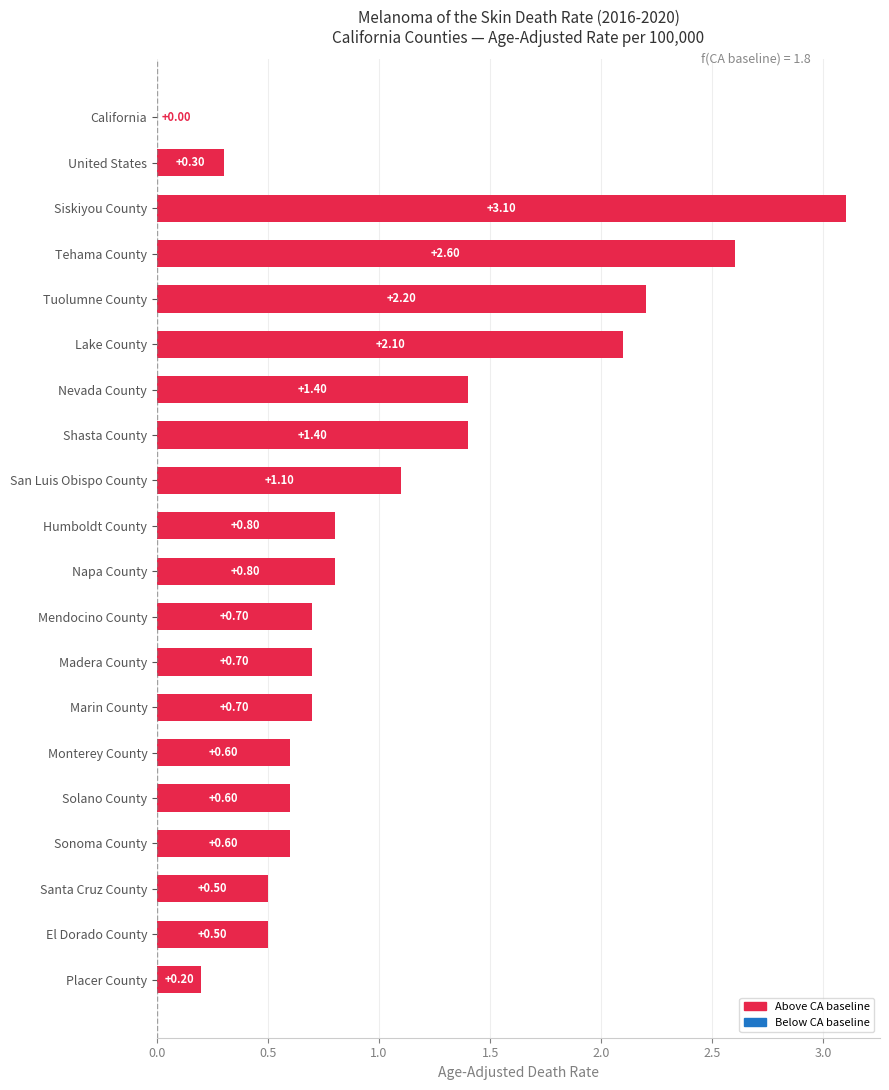

At which label is the value closest to 1?

San Luis Obispo County